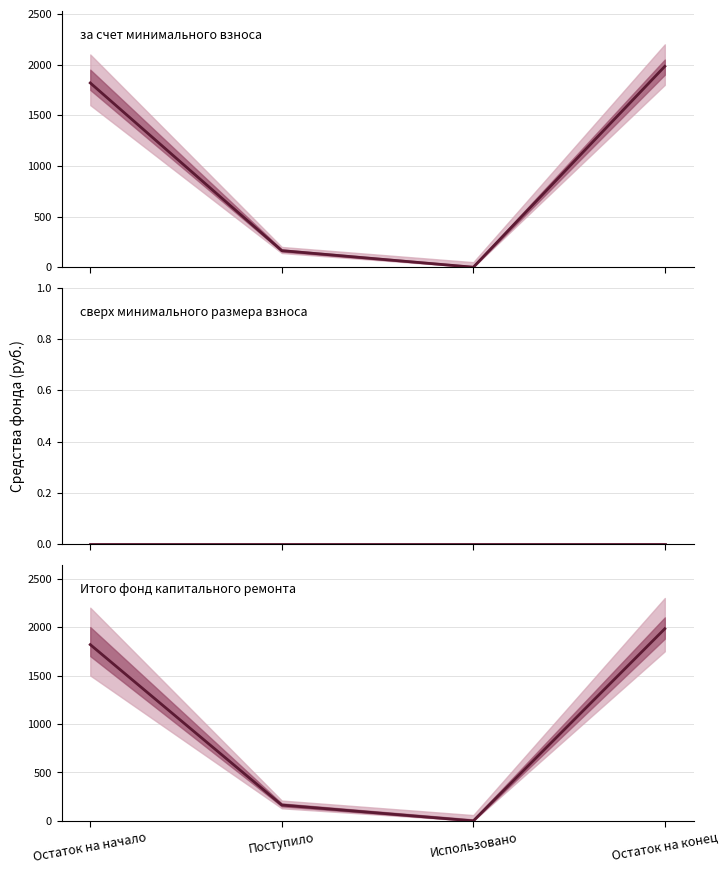

The за счет минимального взноса series shows -1274.2 at Использовано. True or false?

False